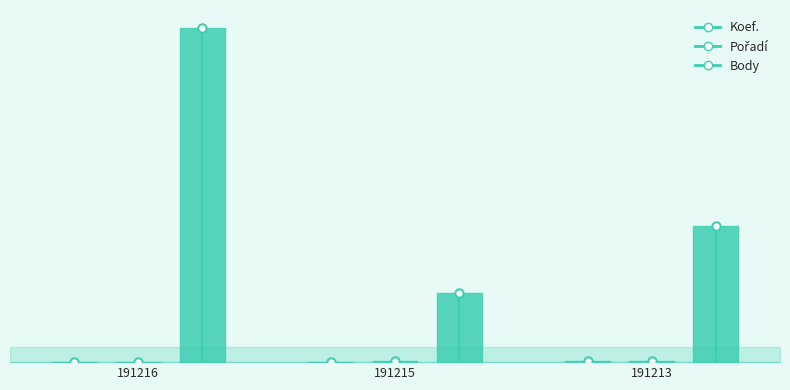

Reading left to right, transcribe all the data shown in this chart.

Koef.: 191216=3	191215=2	191213=7
Pořadí: 191216=3	191215=5	191213=6
Body: 191216=1734	191215=360	191213=707